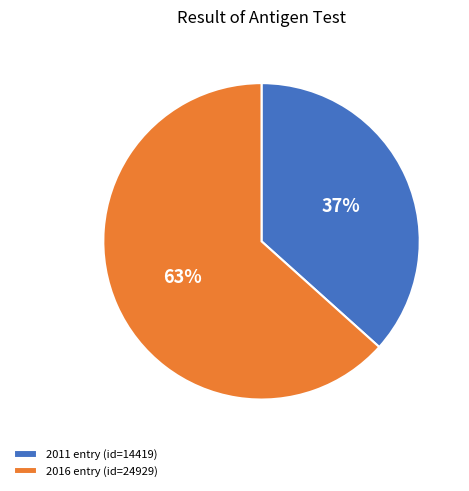

Which category has the smallest portion of the pie?

2011 entry (id=14419)